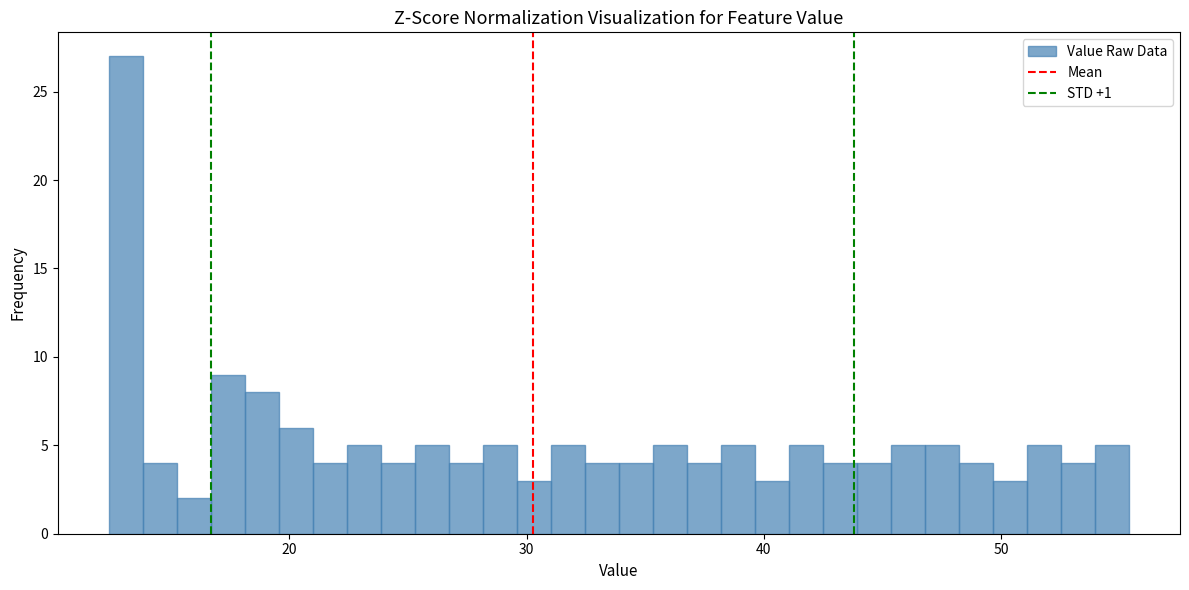

Around what value on the x-axis is the tallest bar? Give the approximate position of its centre, as read against the axis.

13